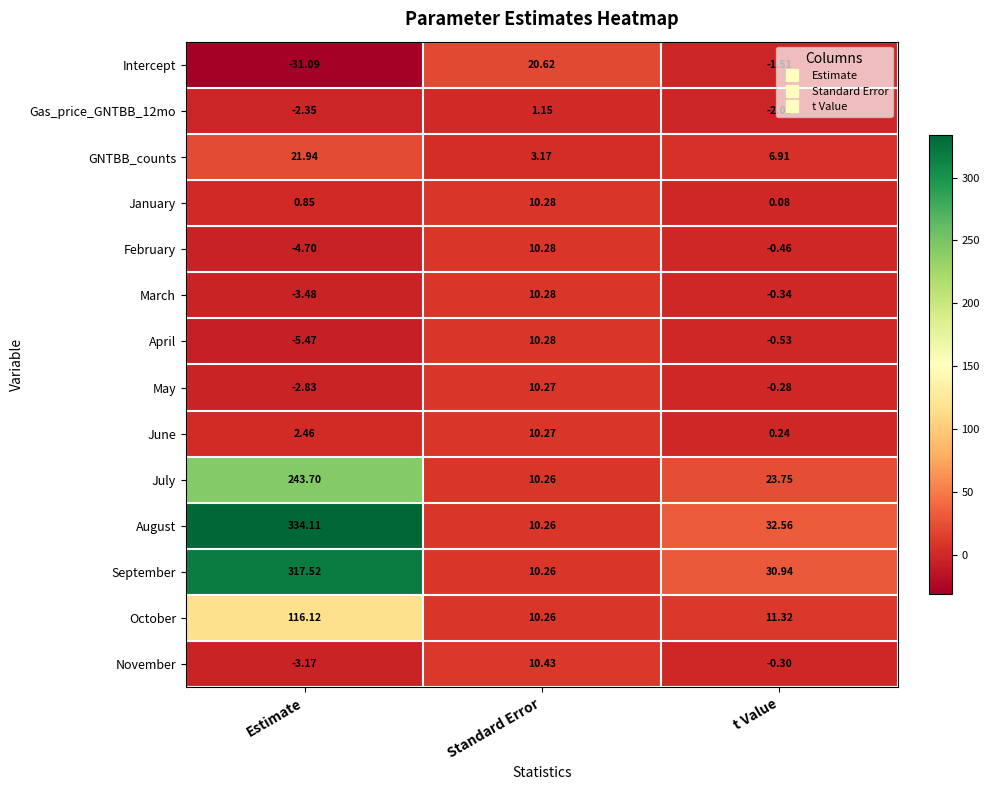

At which label does Intercept first exceed -1?

Standard Error